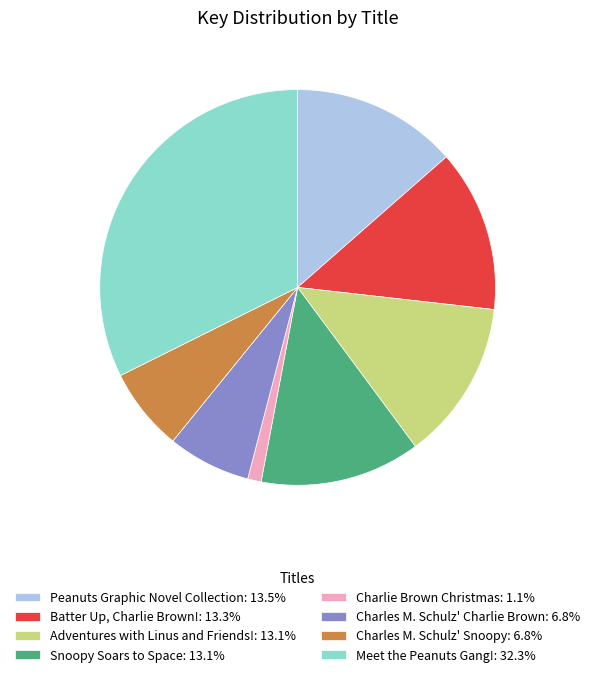

Is it true that Charles M. Schulz' Snoopy is 7% of the pie?

True